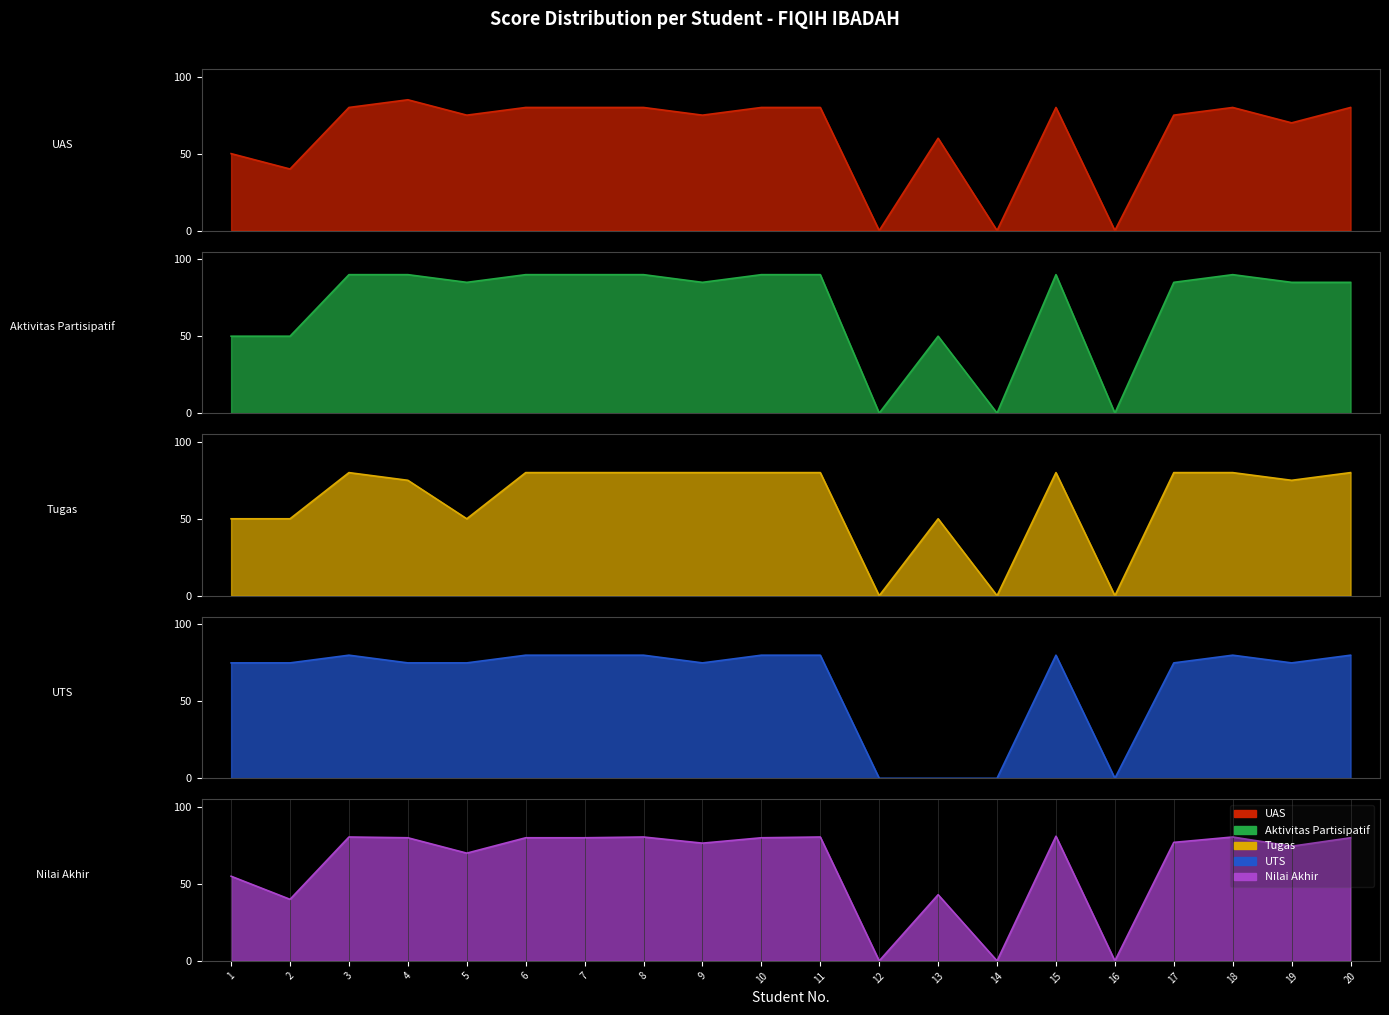

True or false: Nilai Akhir and Tugas intersect in this chart.

True